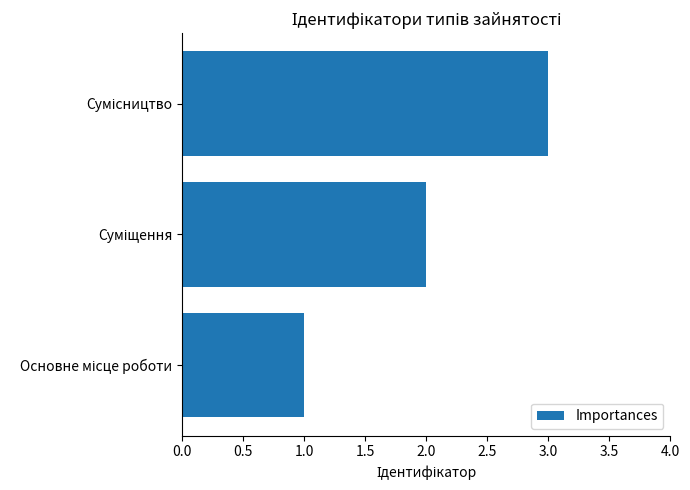

What is the sum of all values?

6